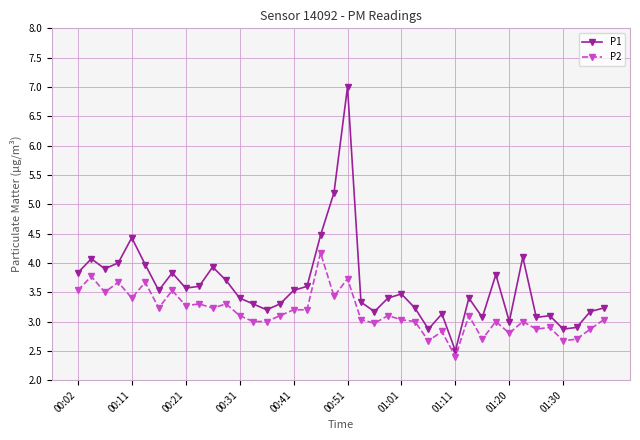

True or false: P1 has more than 0 interior local peaks.

True